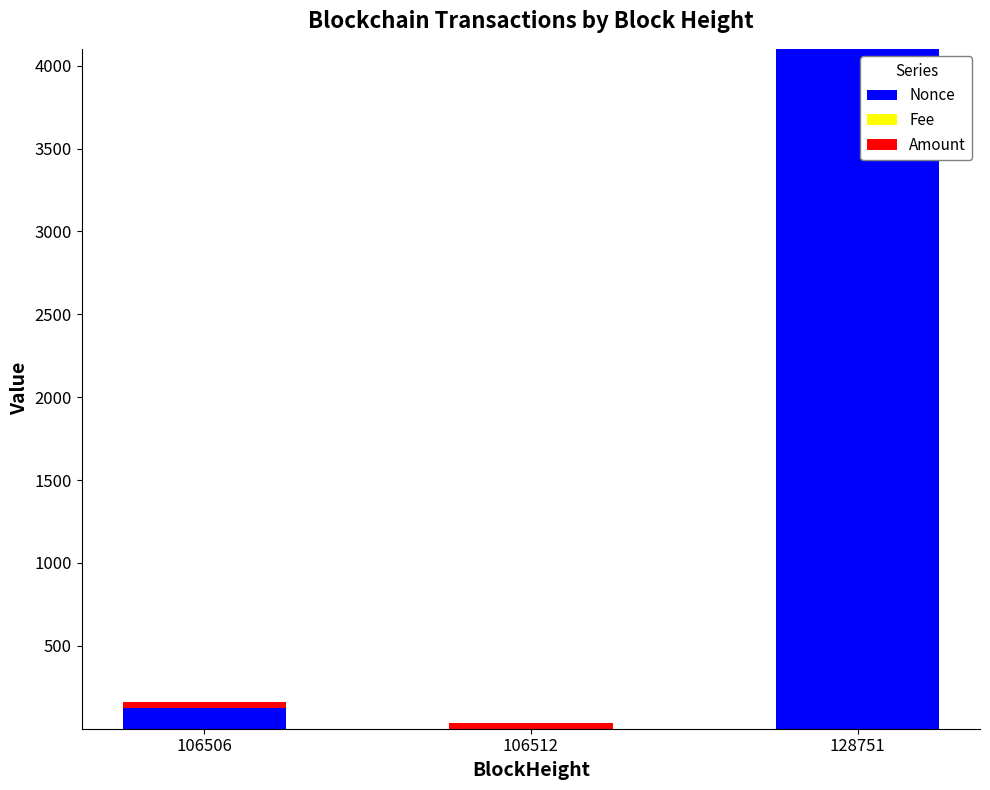

Which category has the highest value in the Nonce series?

128751